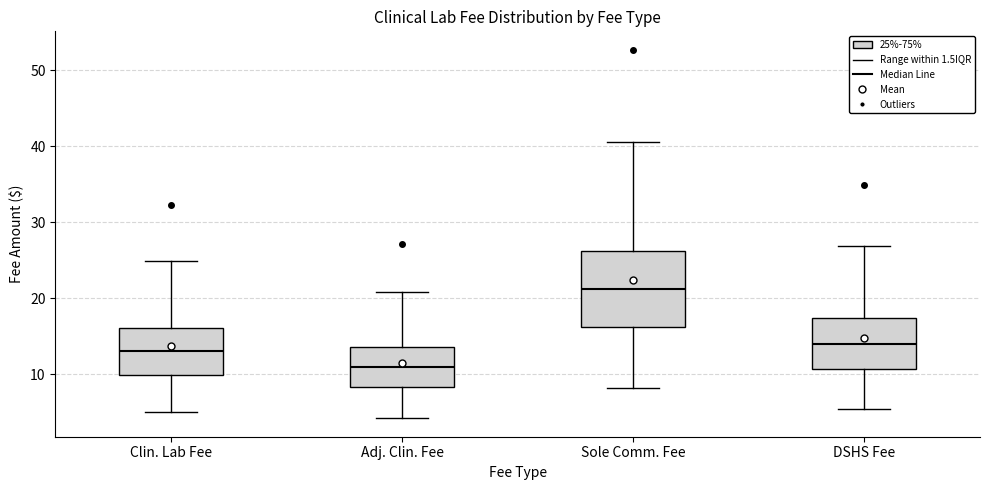

Where does the lower whisker of the box for Adj. Clin. Fee end on the y-axis? The values are not printed on the chart, so give them approximately, as read against the axis.

4